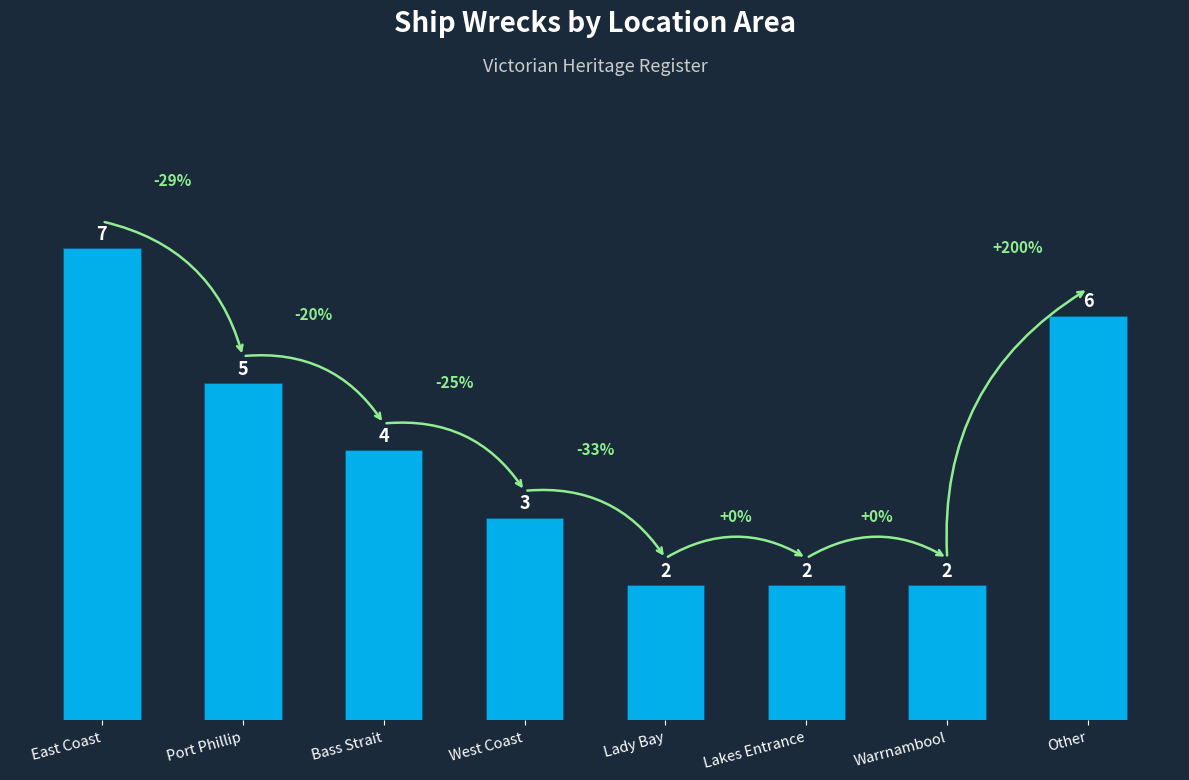

Count the values in the range 2 to 6.

7